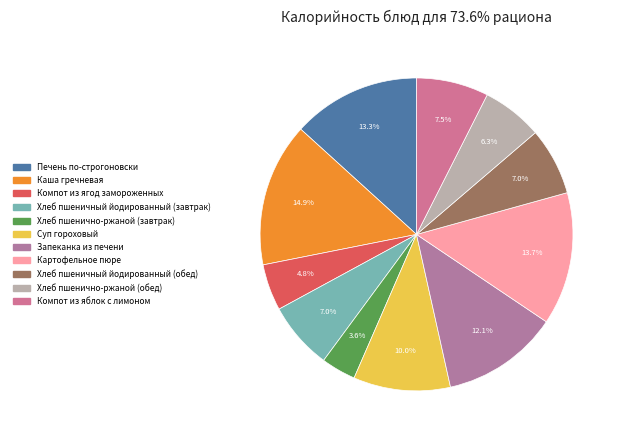

What is the ratio of the value at Хлеб пшенично-ржаной (завтрак) to the value at Компот из яблок с лимоном?

0.5